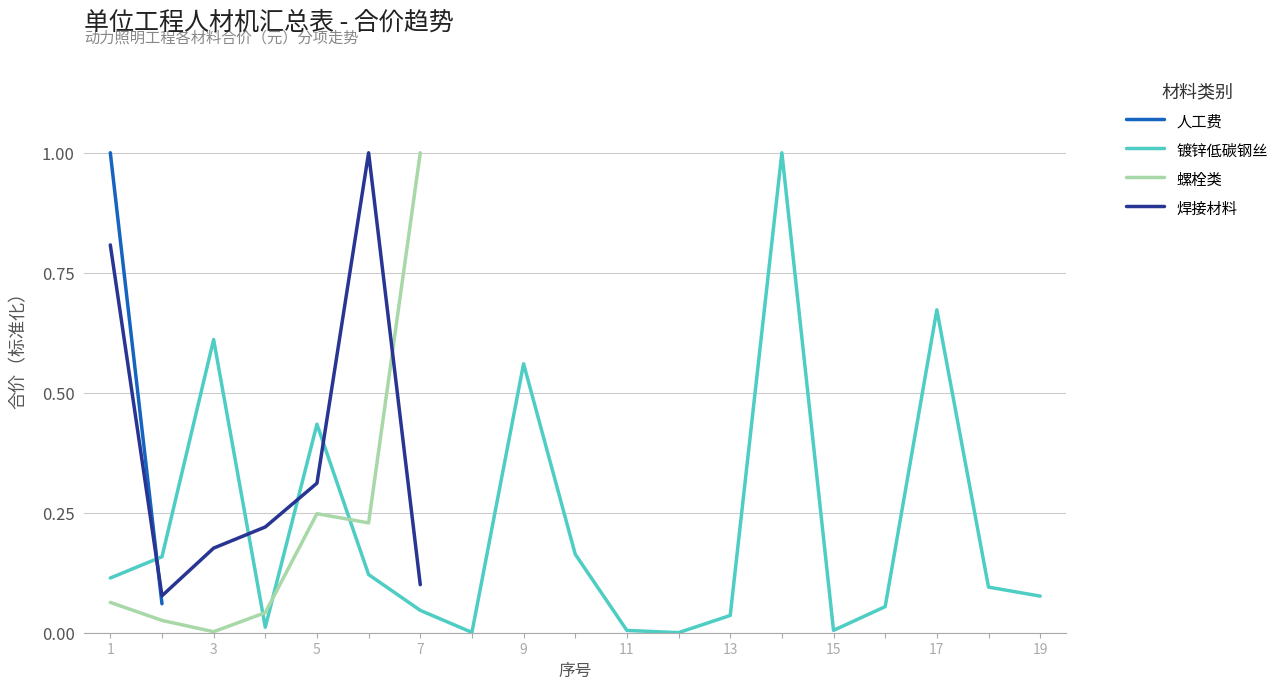

Rank the series by their maximum value, from highest to lowest.

人工费, 镀锌低碳钢丝, 螺栓类, 焊接材料